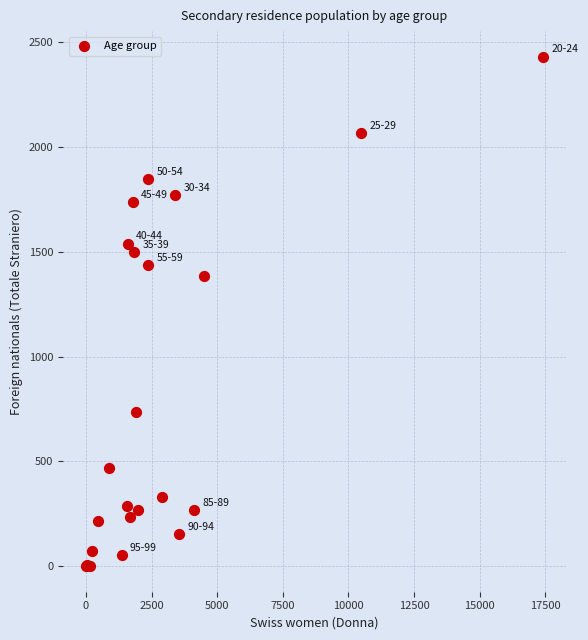

What Y value in the scatter plot is closest to 1215?

1386